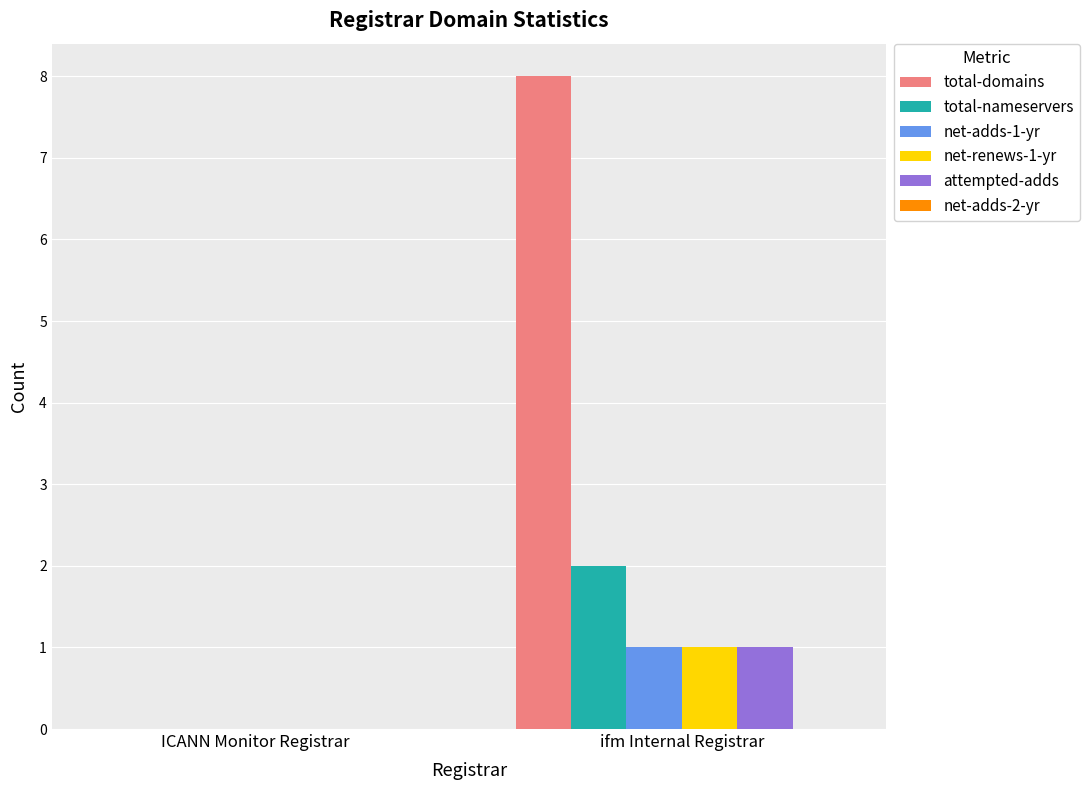

Where is total-domains nearest to the value 4?

ICANN Monitor Registrar